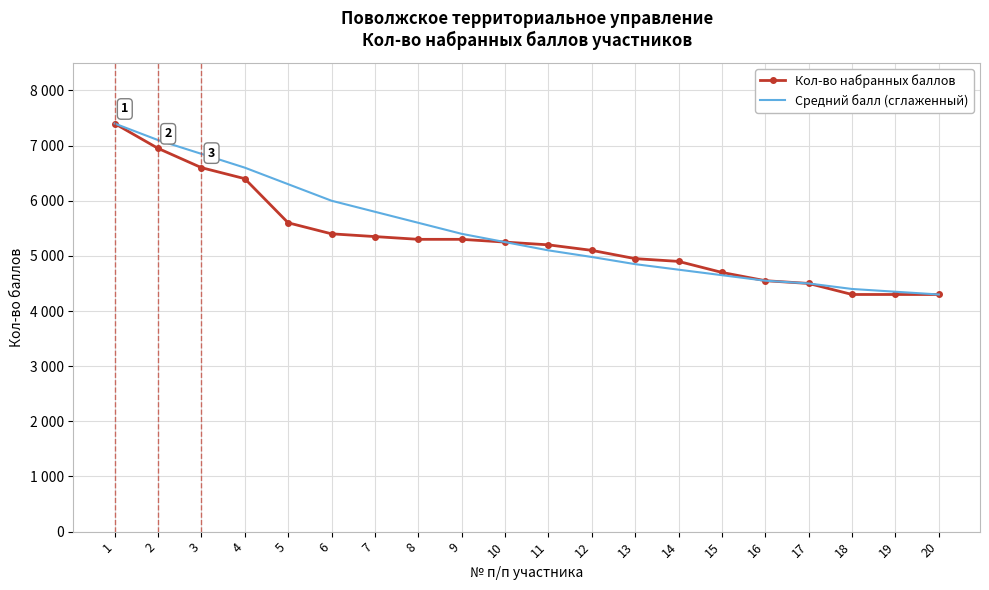

At how many categories does at least one series exceed 4503?

16